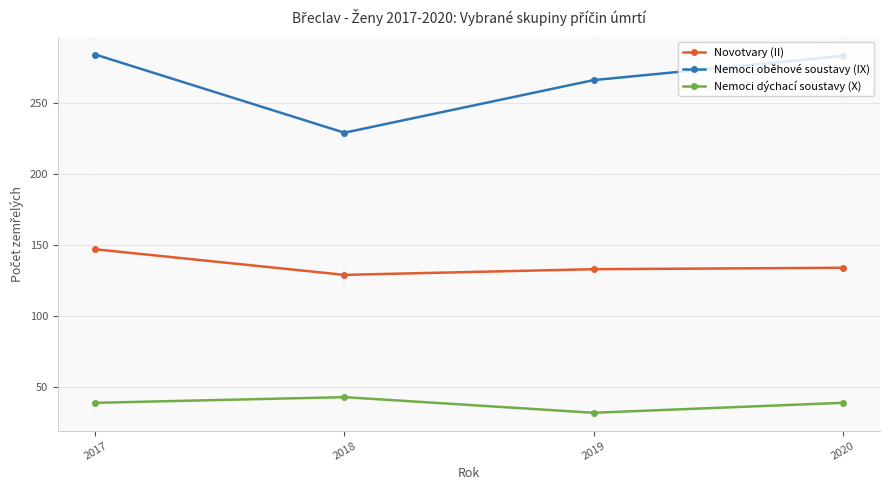

At how many categories does at least one series exceed 62?

4